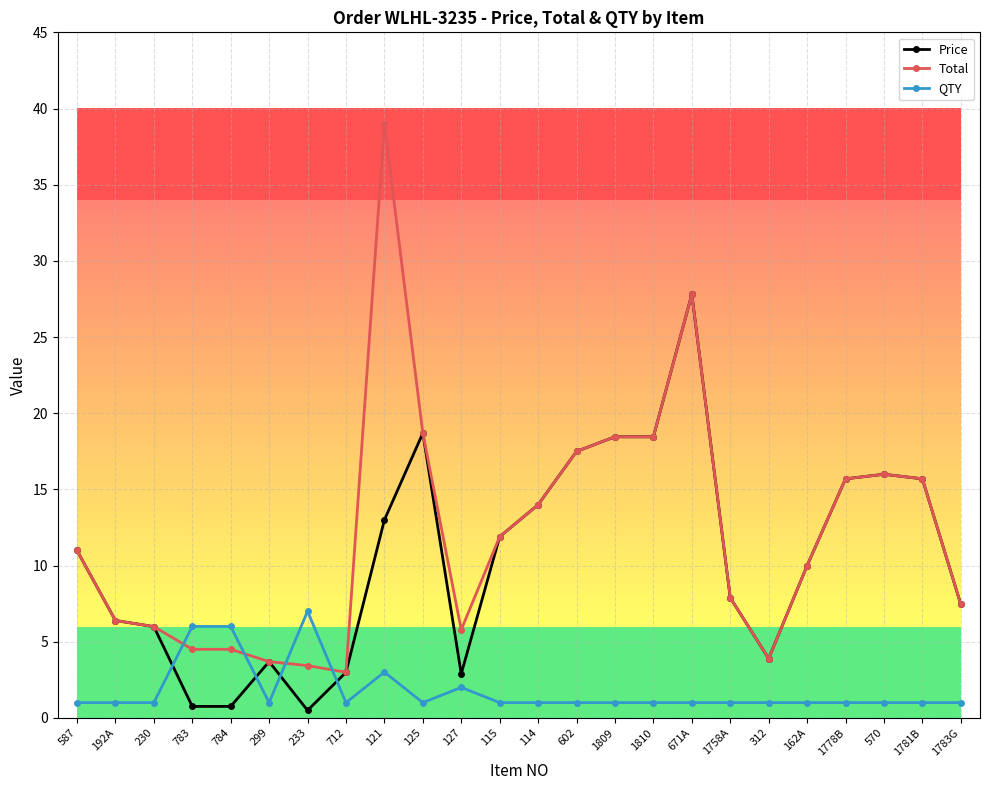

What is the total value across all series at 671A?

56.6